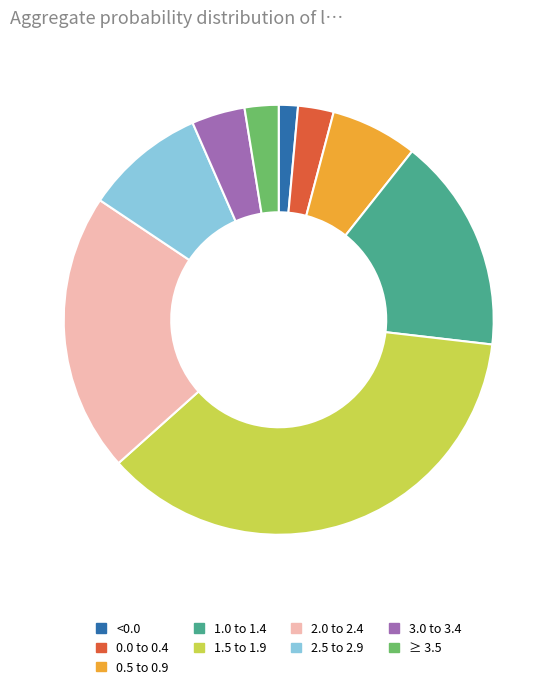

Combined, do ≥ 3.5 and 1.0 to 1.4 account for over 50%?

No